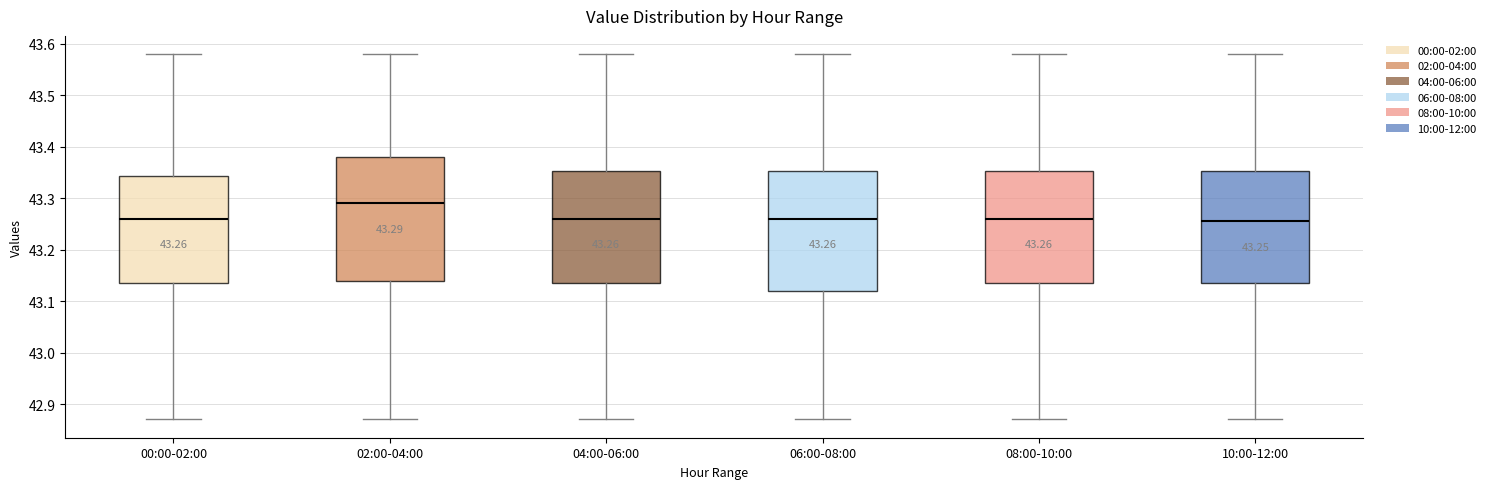

Which box has the highest median line?

02:00-04:00